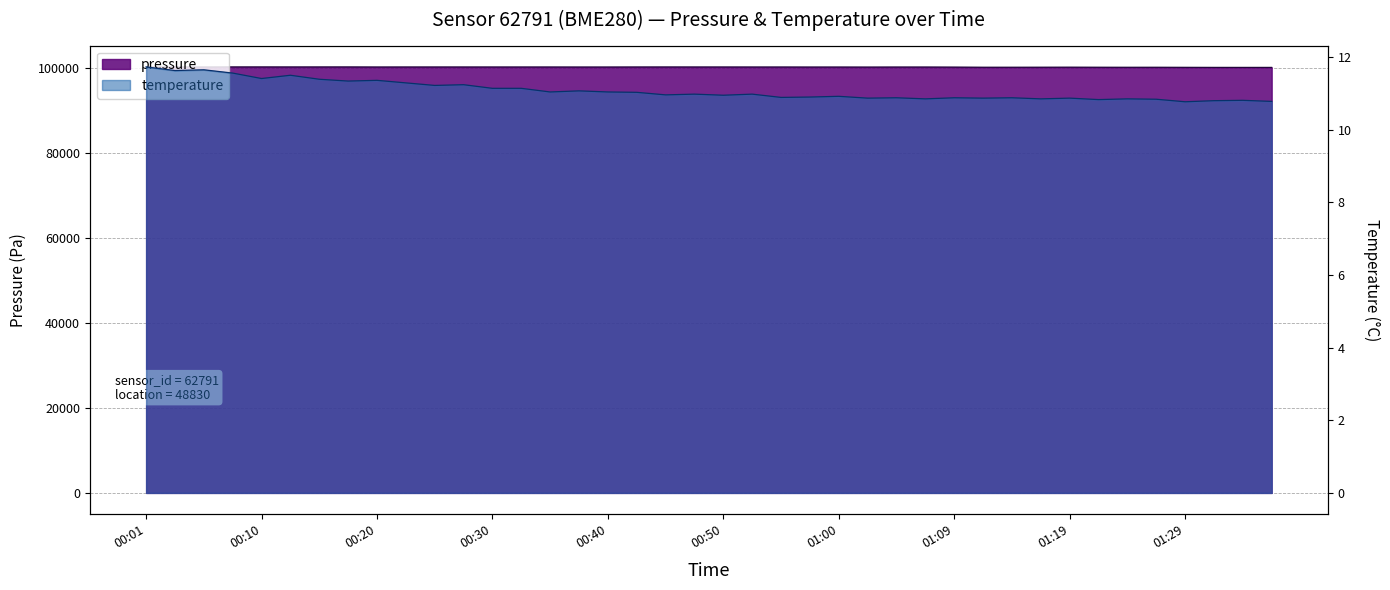

How many lines are shown in the chart?

2